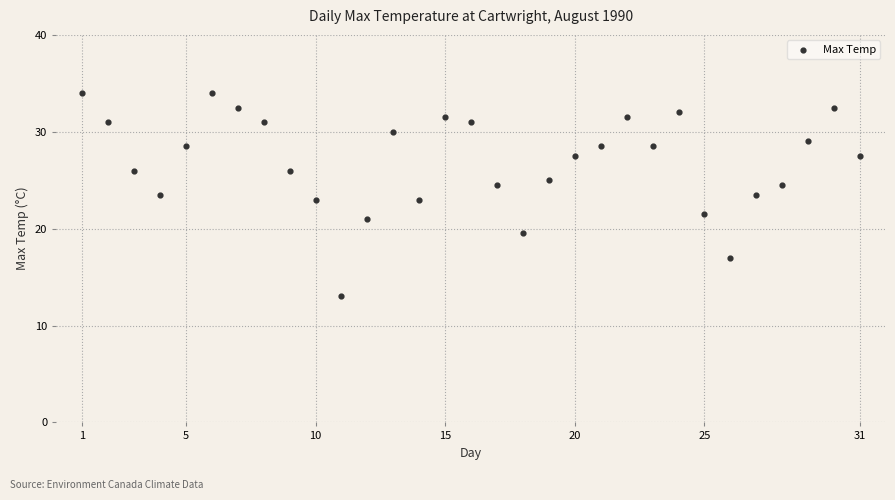

What is the range of Y values (max minus min)?

21.0